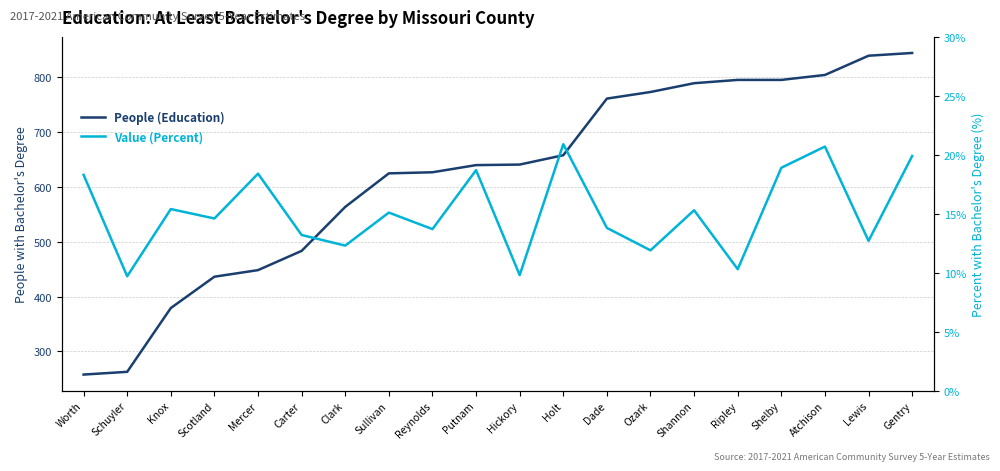

How many distinct data groups are displayed?

2